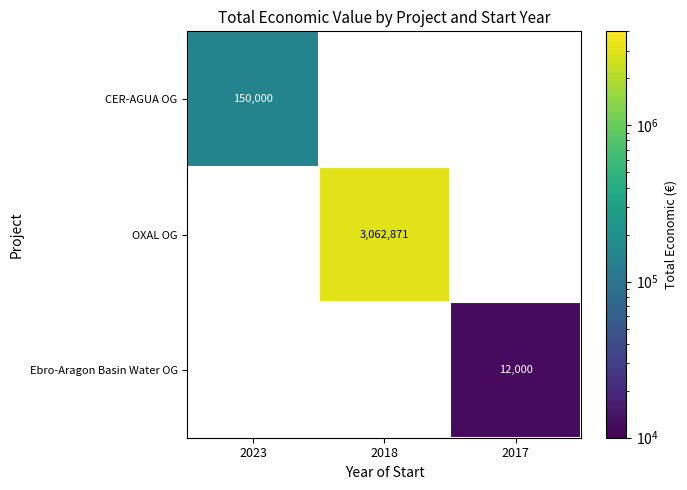

The CER-AGUA OG series shows 54018 at 2023. True or false?

False